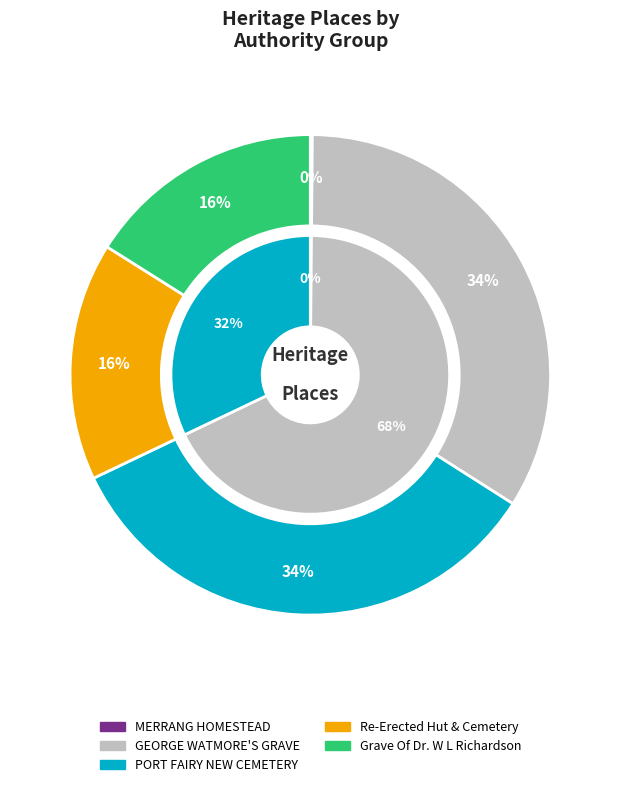

To the nearest percent, what is the difference between the GEORGE WATMORE'S GRAVE and Grave Of Dr. W L Richardson slice percentages?

18%